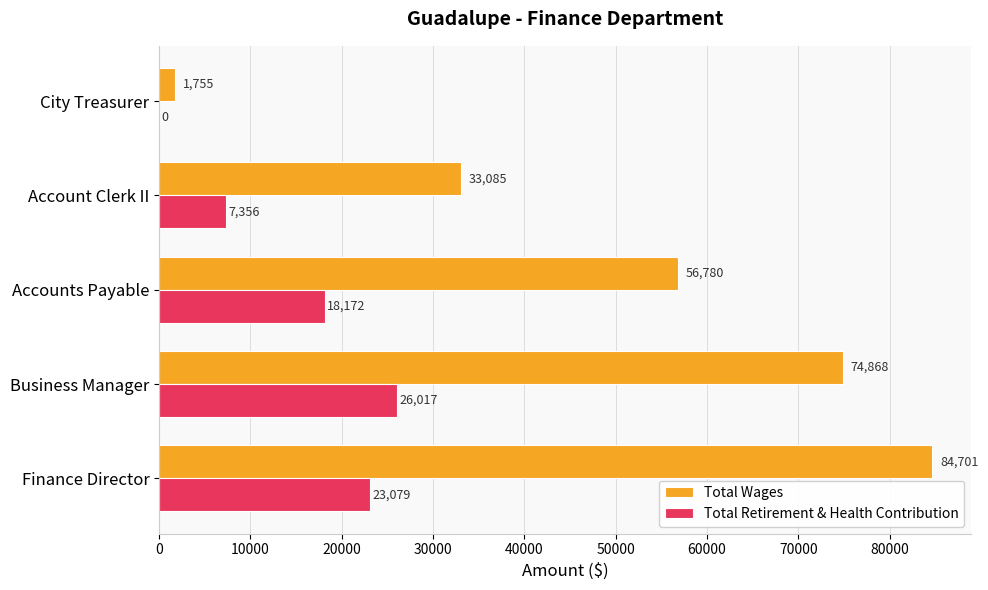

Is the value of Total Retirement & Health Contribution at Business Manager greater than the value of Total Wages at Business Manager?

No